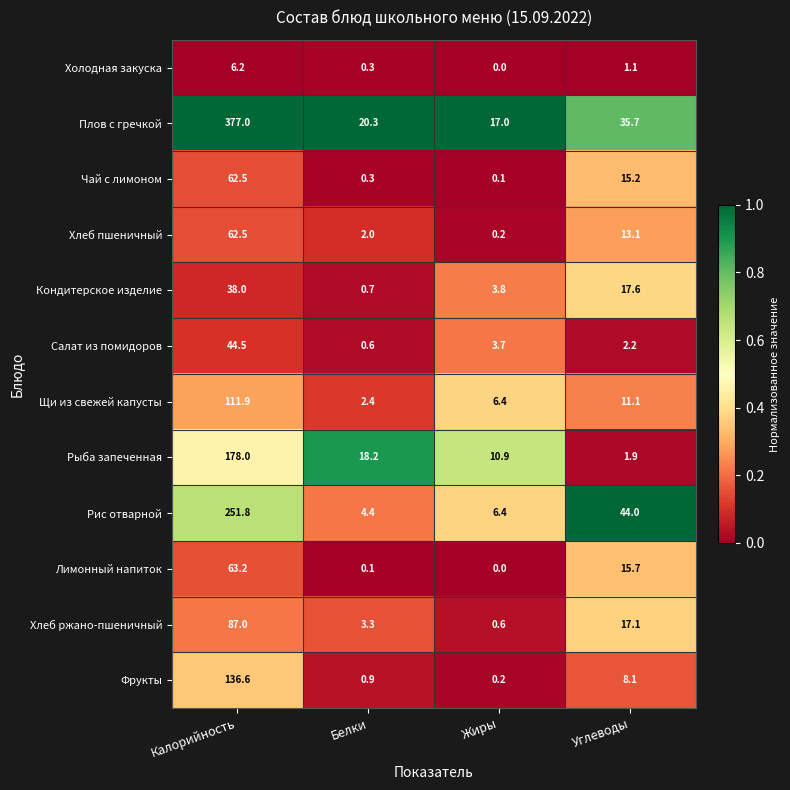

What is the total value across all series at Белки?

53.5